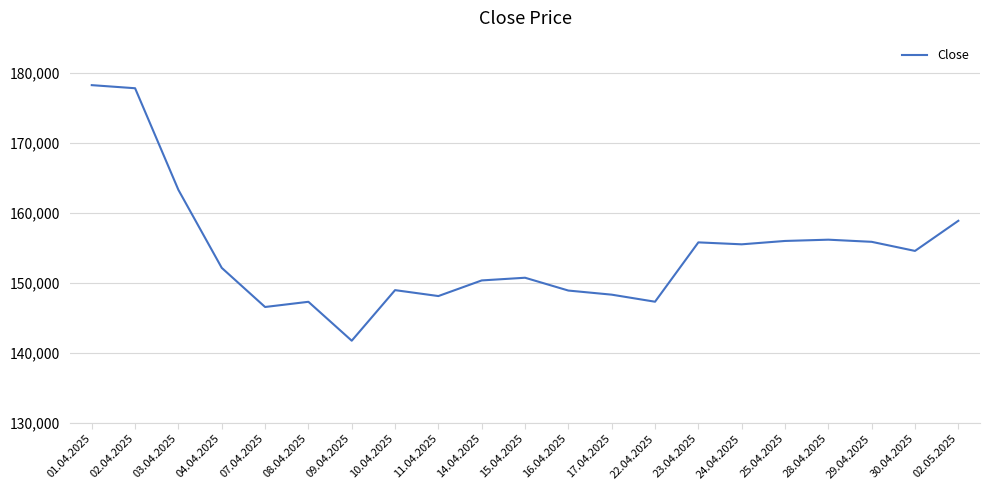

What is the difference between the values at 25.04.2025 and 28.04.2025?

182